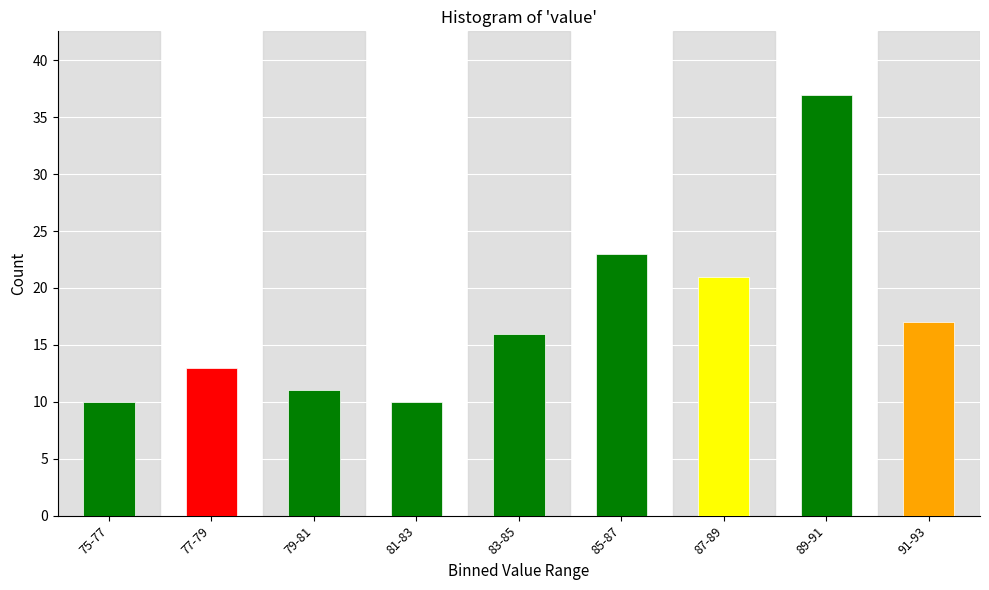

Reading right to left, transcribe all the data shown in this chart.

17	37	21	23	16	10	11	13	10